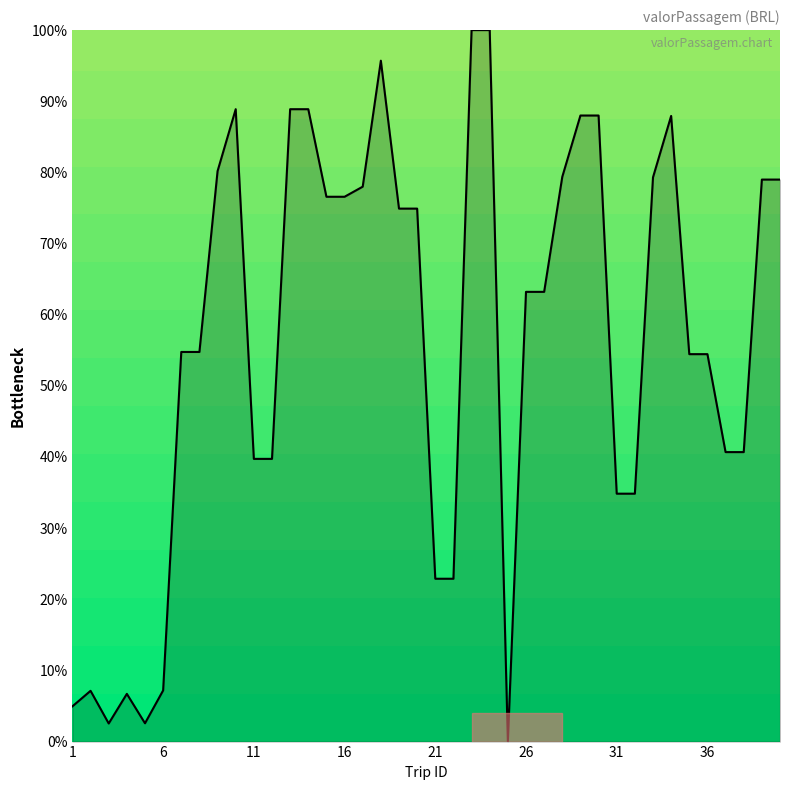

What is the maximum value shown in the chart?

100.0